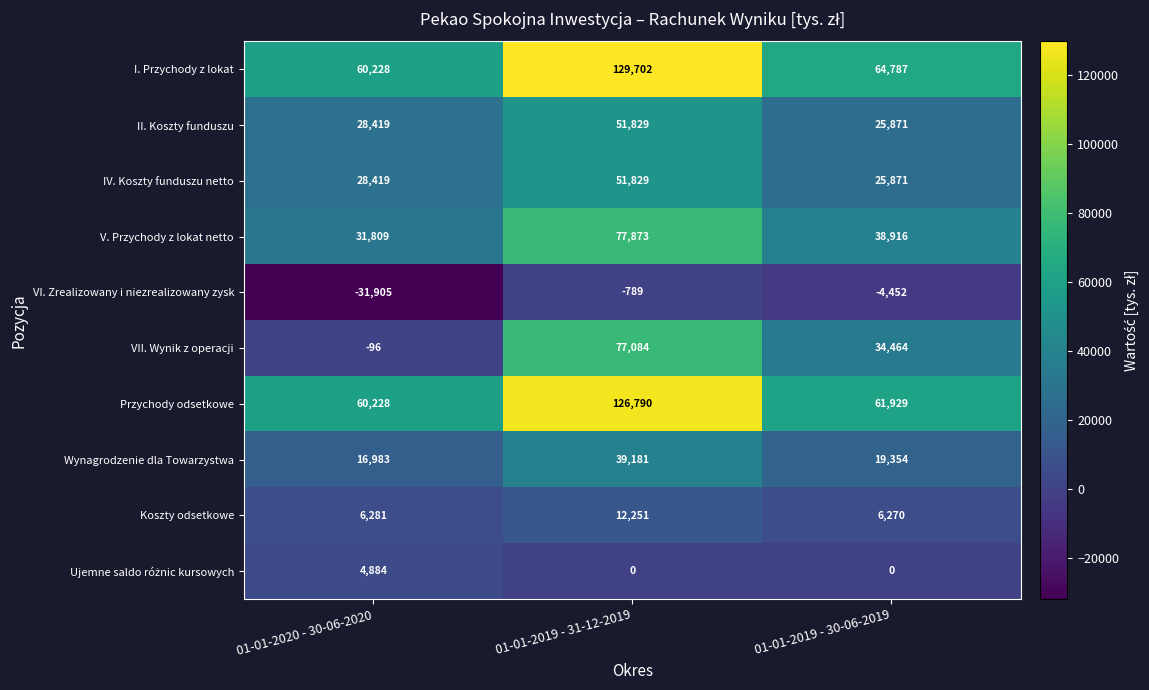

What is the difference between the VI. Zrealizowany i niezrealizowany zysk values at 01-01-2019 - 30-06-2019 and 01-01-2019 - 31-12-2019?

3663